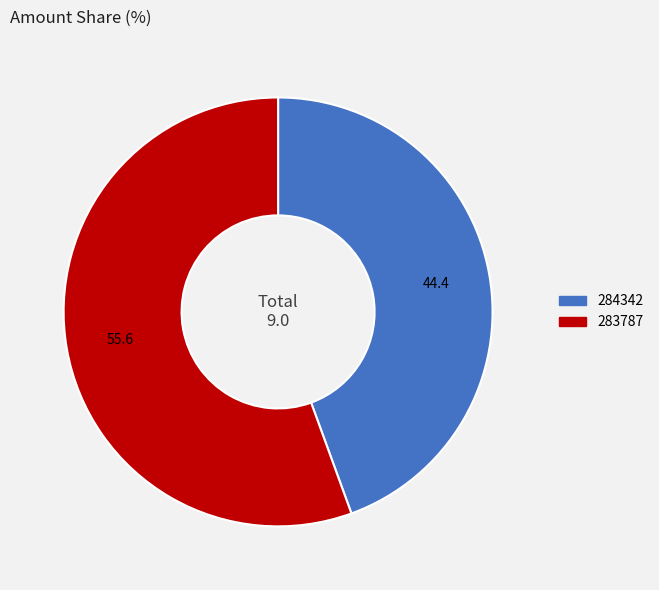

Which has a higher value, 284342 or 283787?

283787